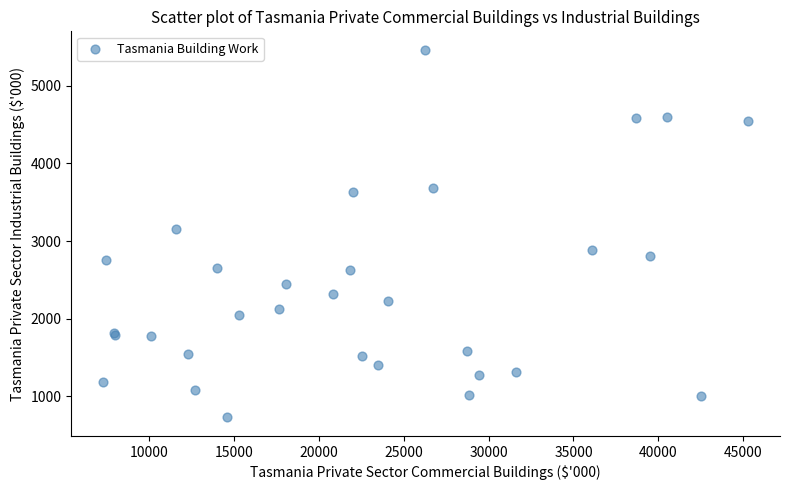

What Y value in the scatter plot is closest to 3095?

3154